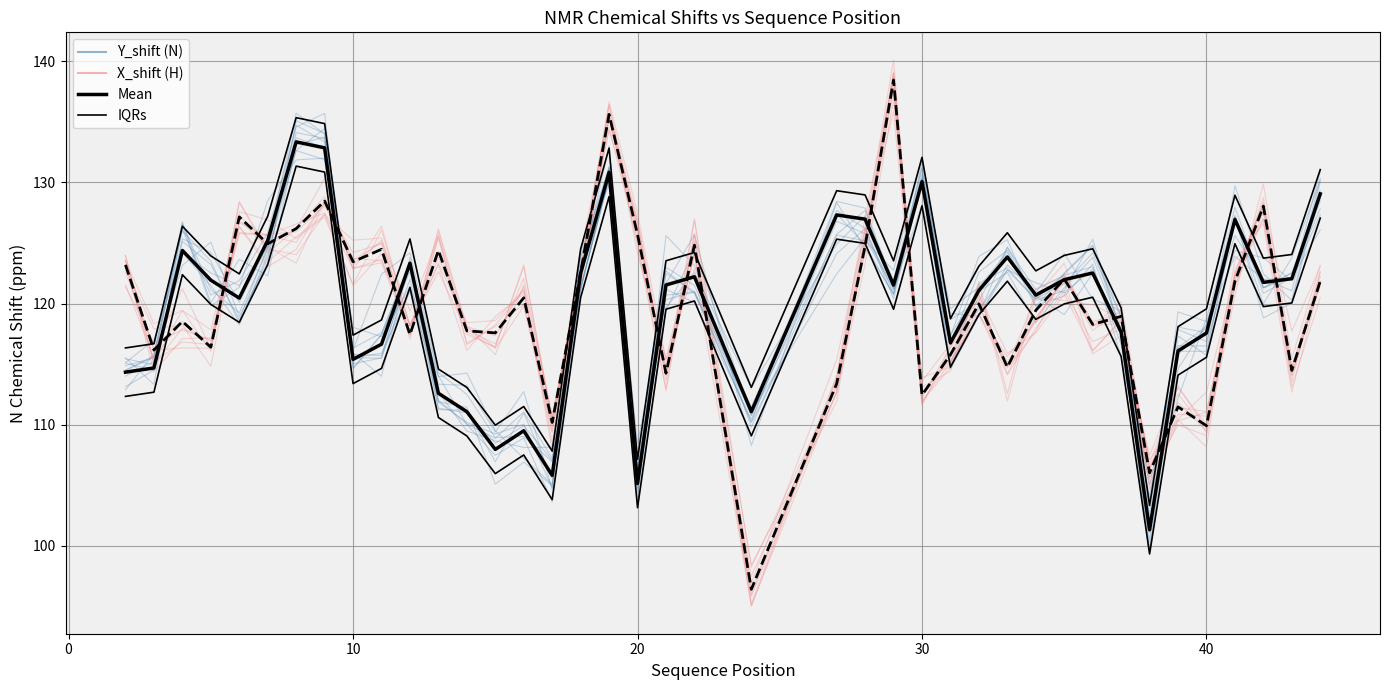

How many data points in IQRs are less than 123?

18